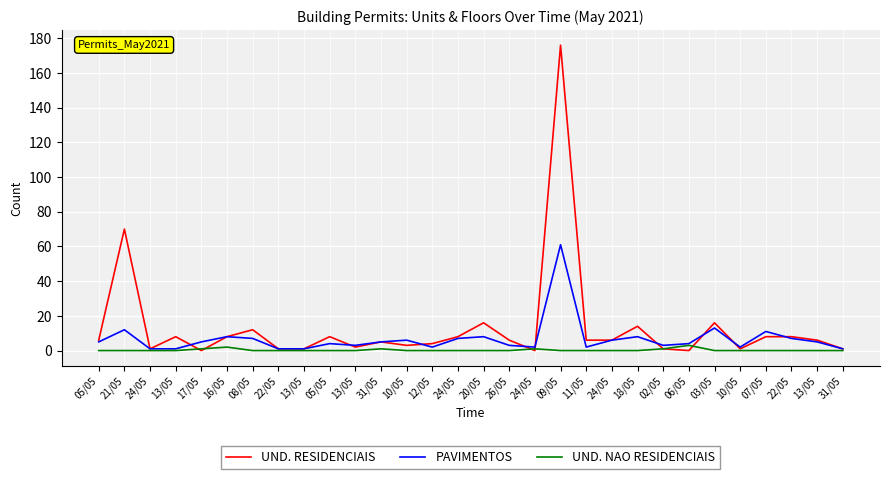

Reading left to right, extract all data points from this chart.

UND. RESIDENCIAIS: 6	70	1	8	0	8	12	1	1	8	2	5	3	4	8	16	6	0	176	6	6	14	1	0	16	1	8	8	6	1
PAVIMENTOS: 5	12	1	1	5	8	7	1	1	4	3	5	6	2	7	8	3	2	61	2	6	8	3	4	13	2	11	7	5	1
UND. NAO RESIDENCIAIS: 0	0	0	0	1	2	0	0	0	0	0	1	0	0	0	0	0	1	0	0	0	0	1	3	0	0	0	0	0	0